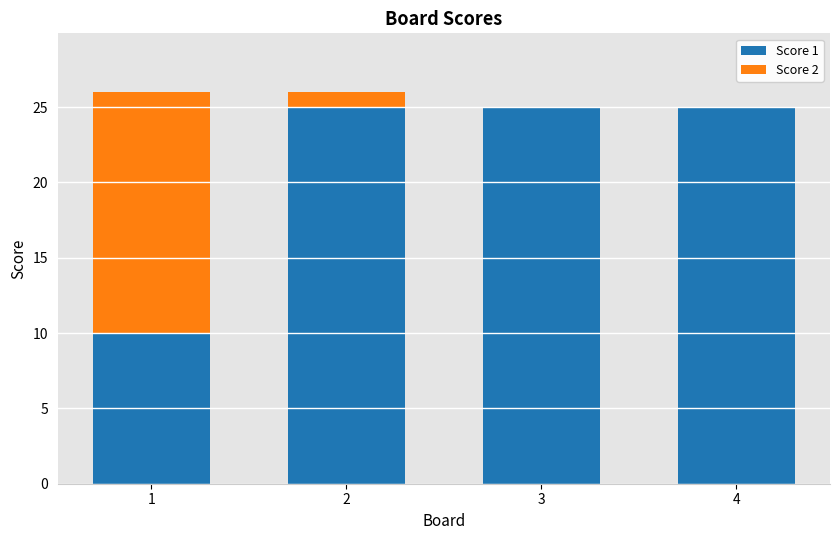

The value of Score 1 at 4 is 25. True or false?

True